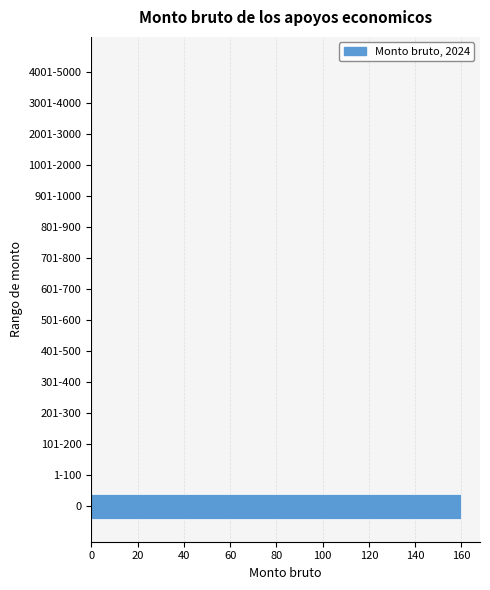

Reading bottom to top, extract all data points from this chart.

0=160	1-100=0	101-200=0	201-300=0	301-400=0	401-500=0	501-600=0	601-700=0	701-800=0	801-900=0	901-1000=0	1001-2000=0	2001-3000=0	3001-4000=0	4001-5000=0